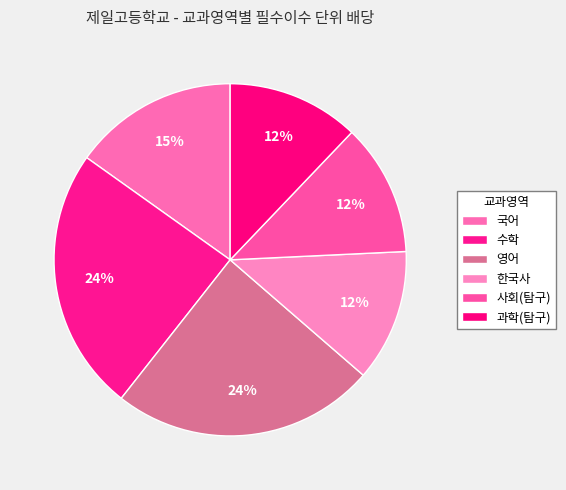

How many segments does this pie chart have?

6